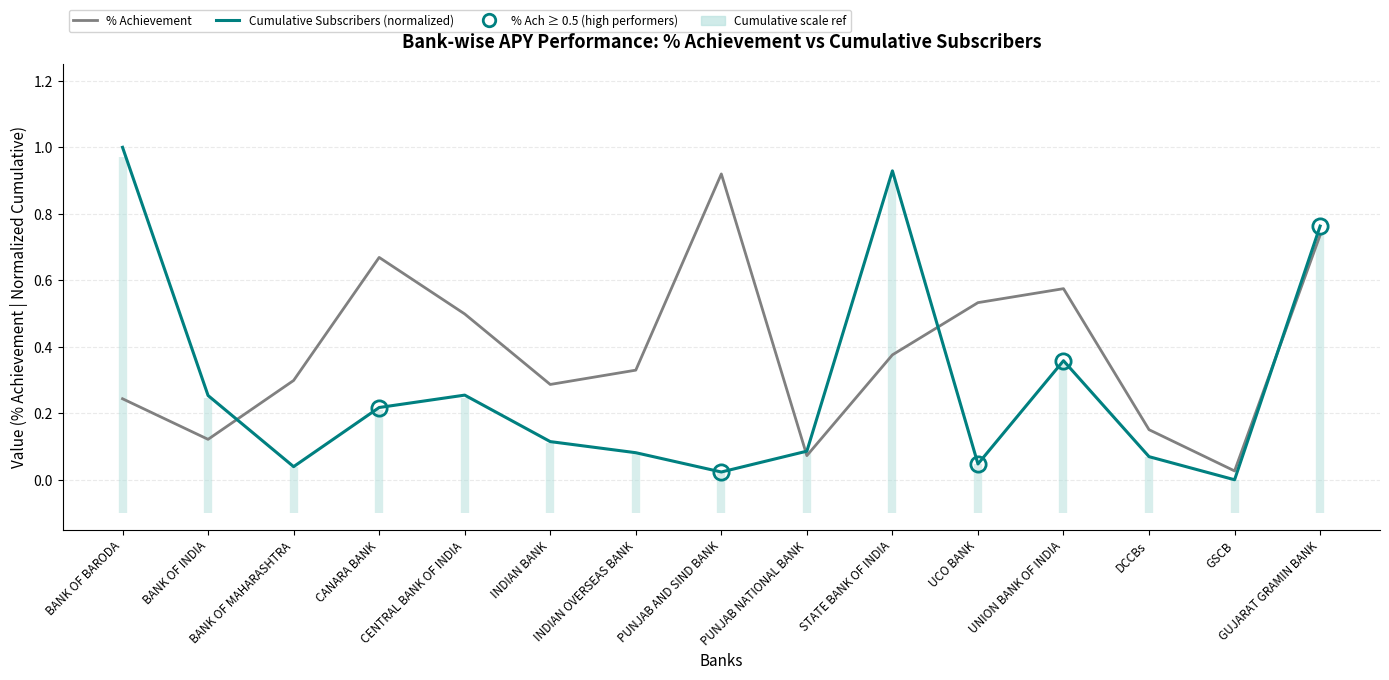

After their last crossing, which series has the higher values: % Achievement or Cumulative Subscribers (normalized)?

Cumulative Subscribers (normalized)